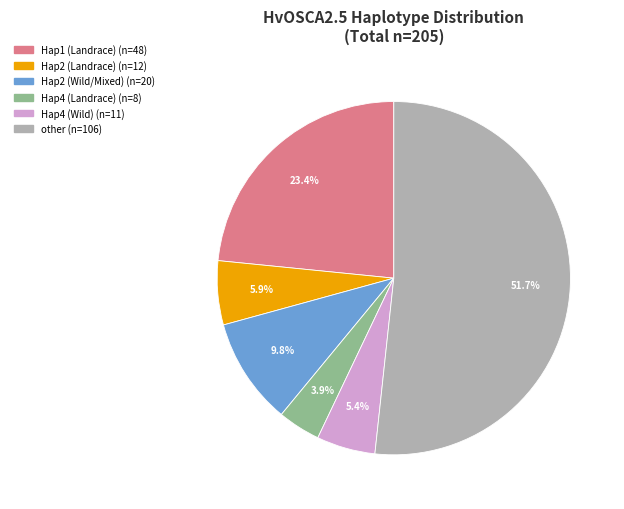

Does any single category account for the majority?

Yes